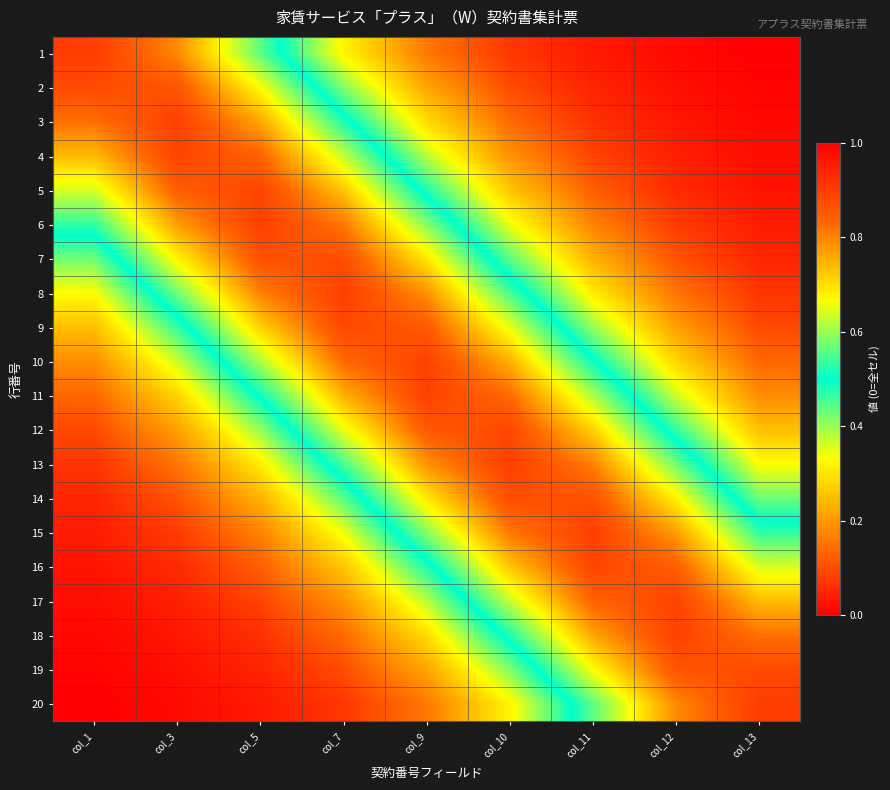

What is the greatest value displayed?

0.9